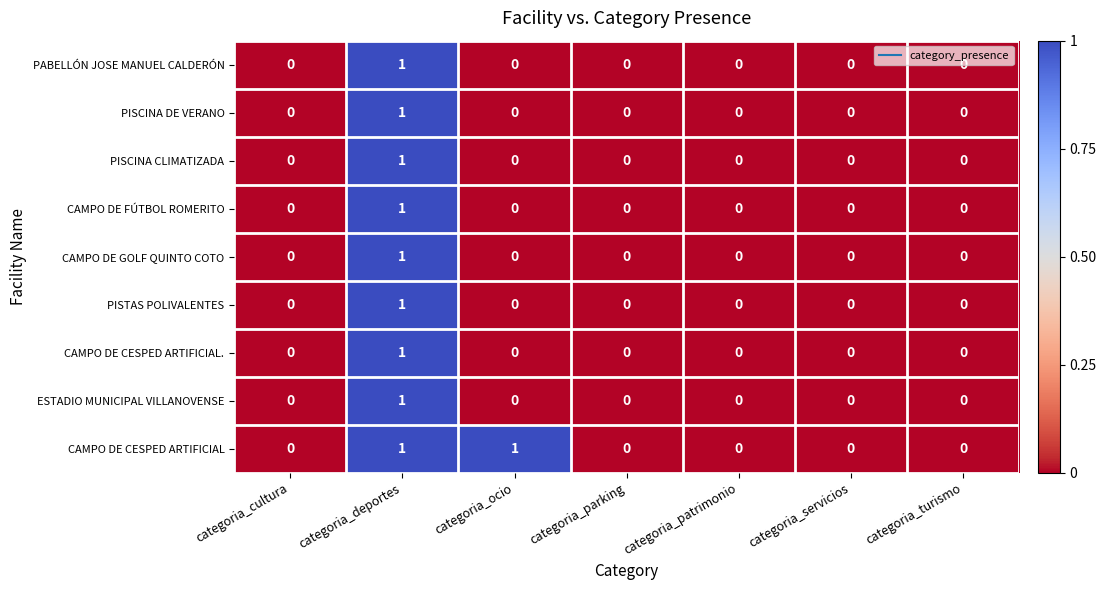

Which series has the largest total across all categories?

CAMPO DE CESPED ARTIFICIAL